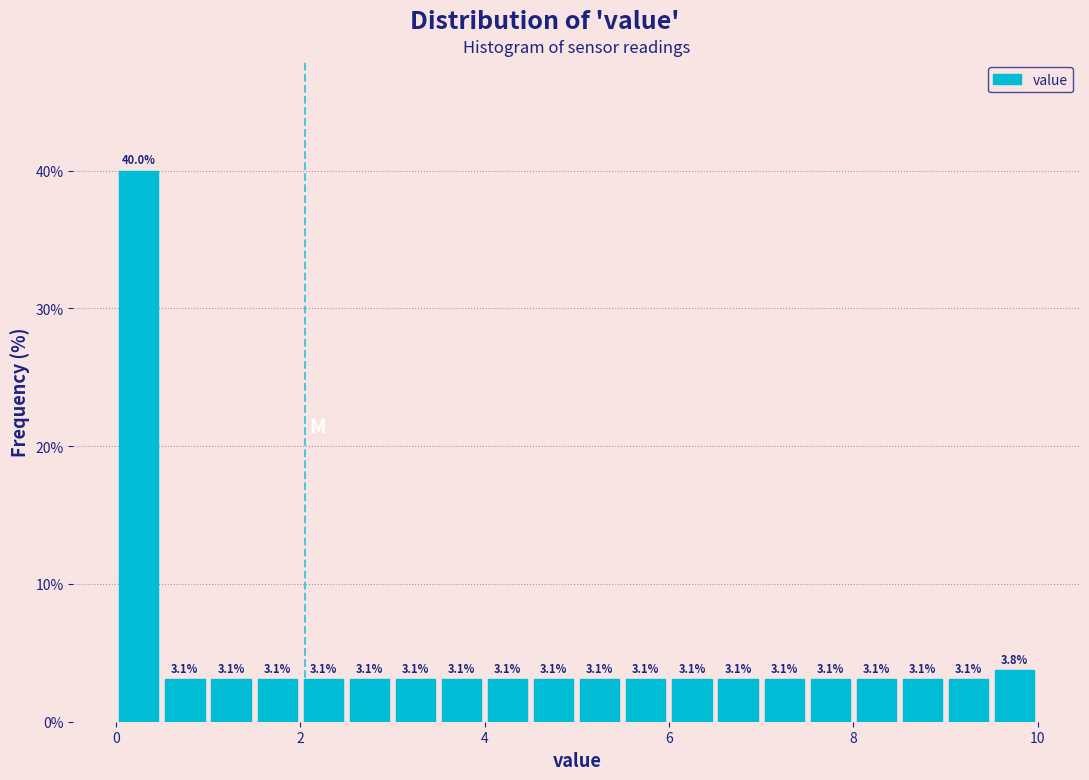

Around what value on the x-axis is the tallest bar? Give the approximate position of its centre, as read against the axis.

0.2